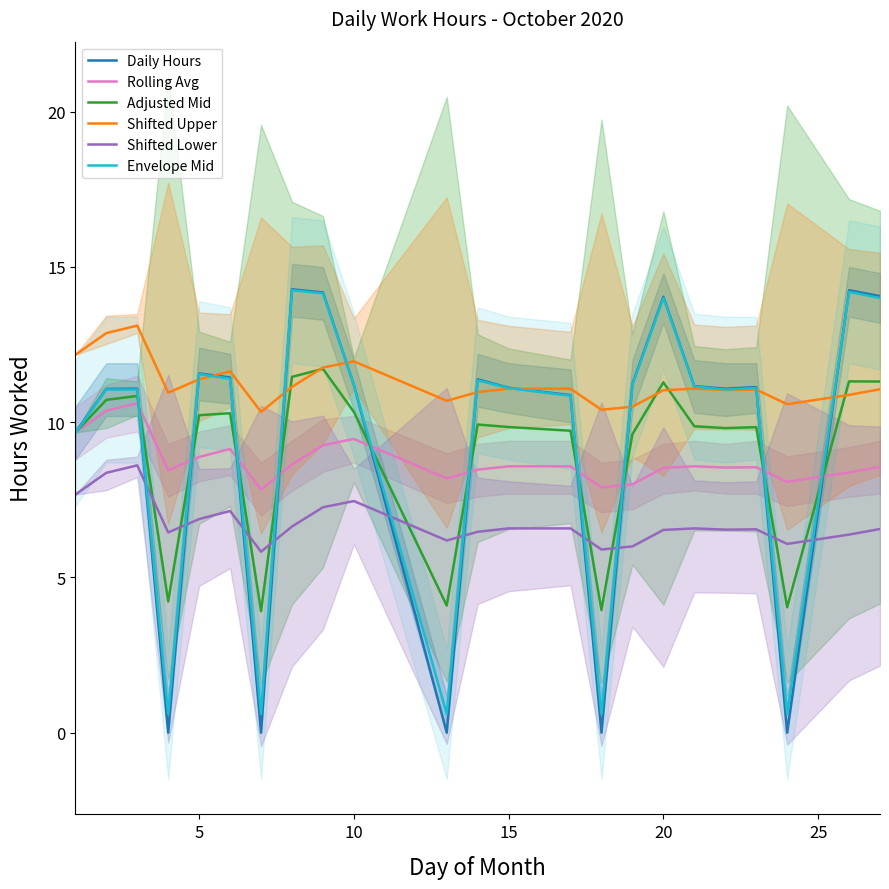

What is the average value of the Shifted Lower series?

6.8